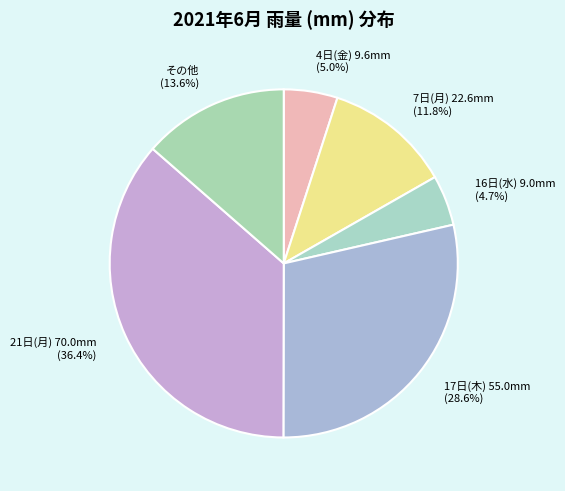

Does any single category account for the majority?

No